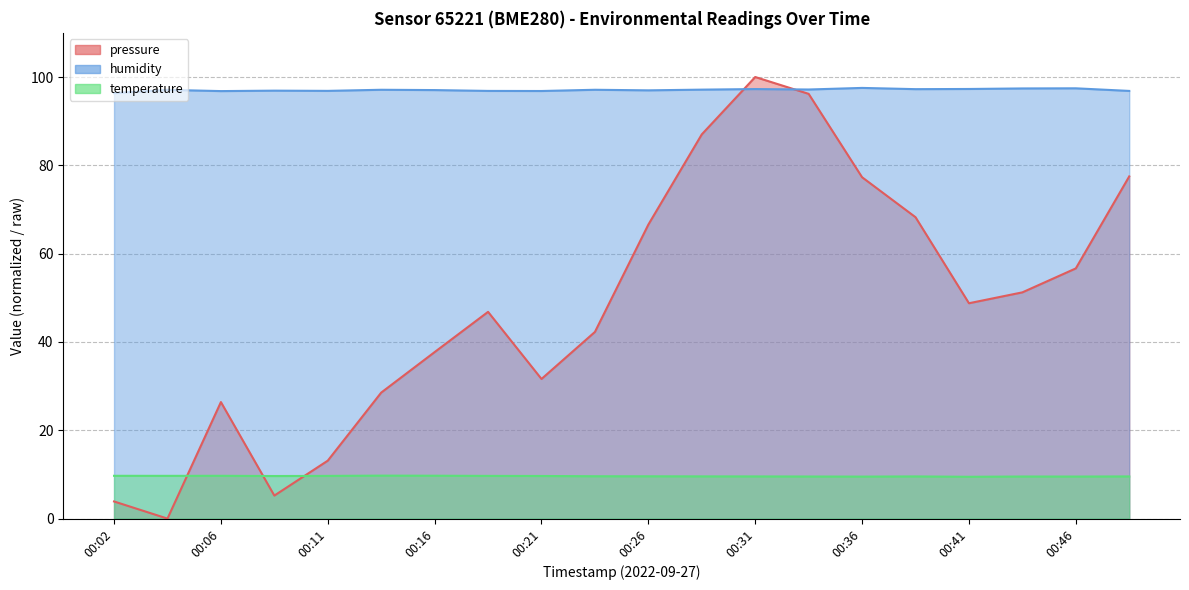

What are all the series names shown in the legend?

pressure, humidity, temperature